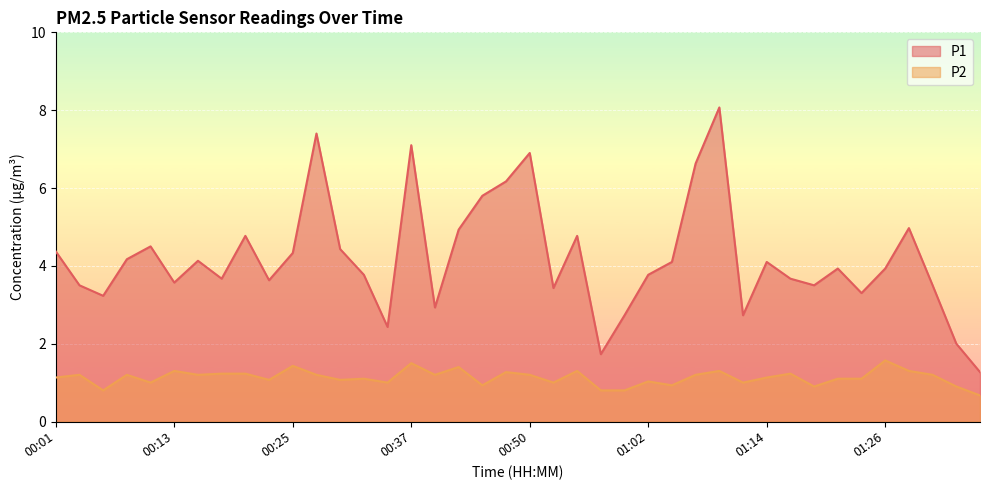

True or false: P2 and P1 intersect in this chart.

False